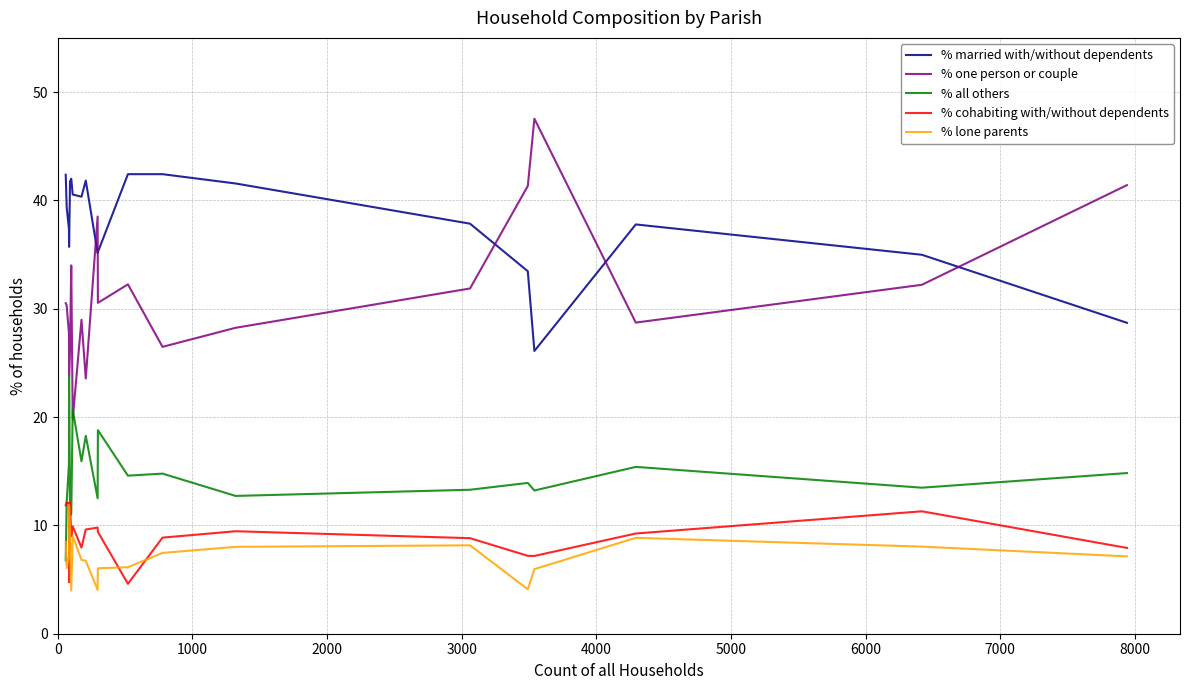

What is the maximum value shown in the chart?

47.5